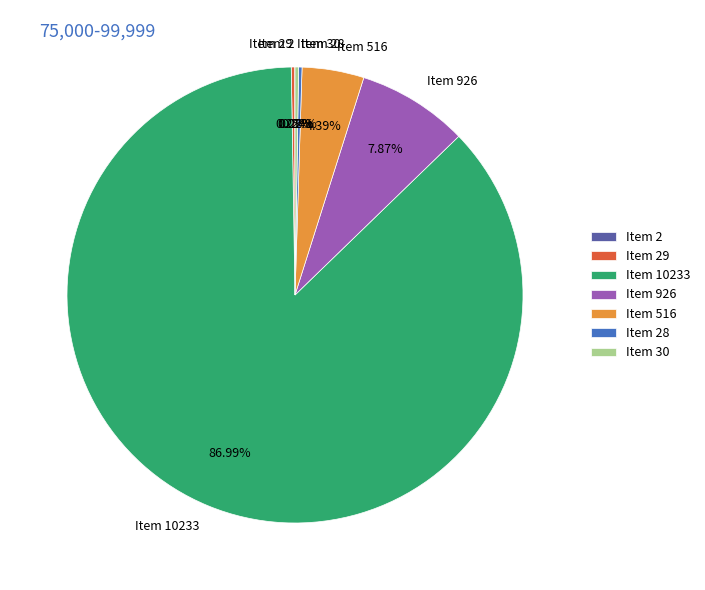

Combined, do Item 516 and Item 926 account for over 50%?

No